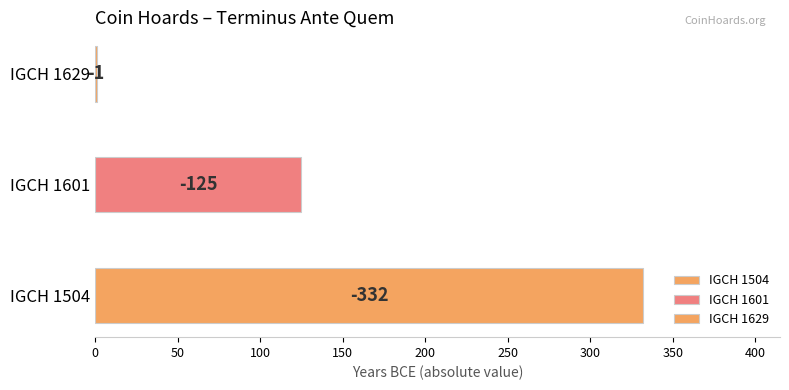

How many values are below -125?

1